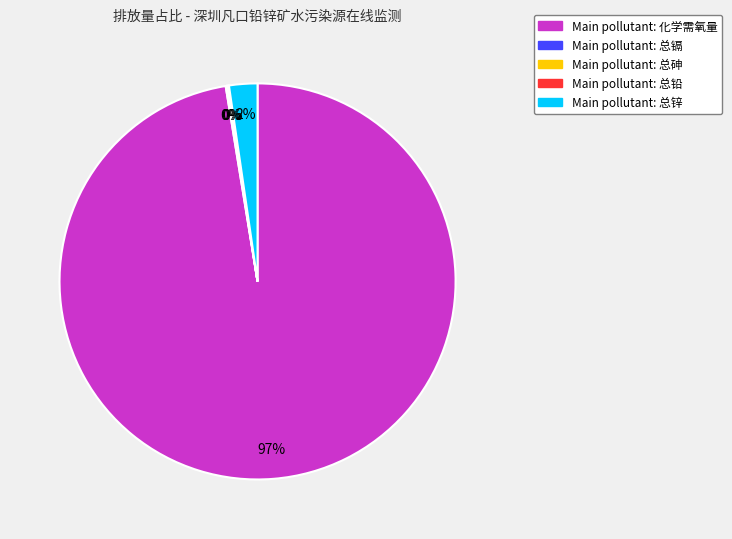

Does any single category account for the majority?

Yes